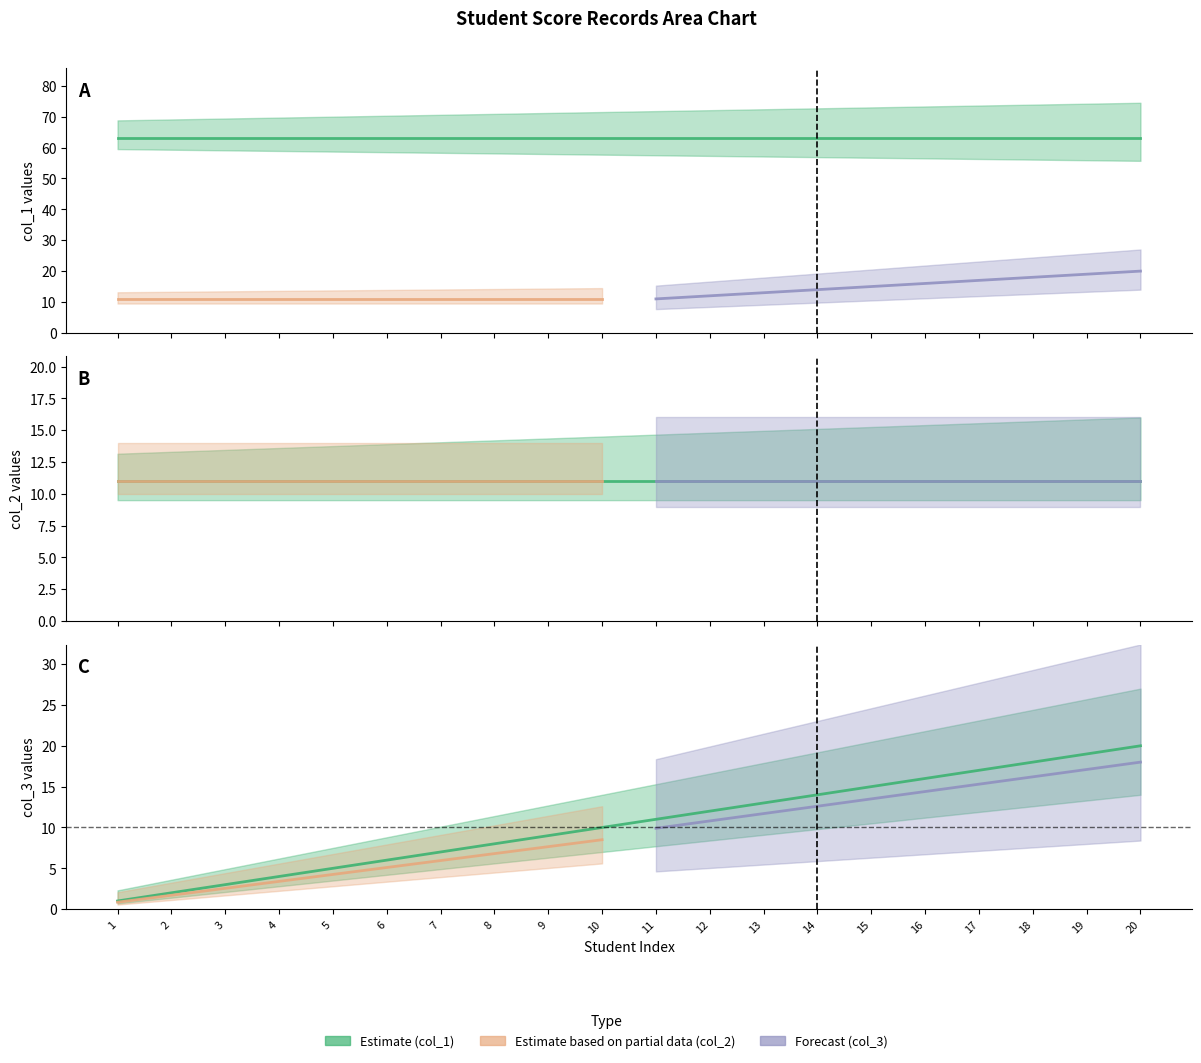

Does the chart display data point markers on the line(s)?

No